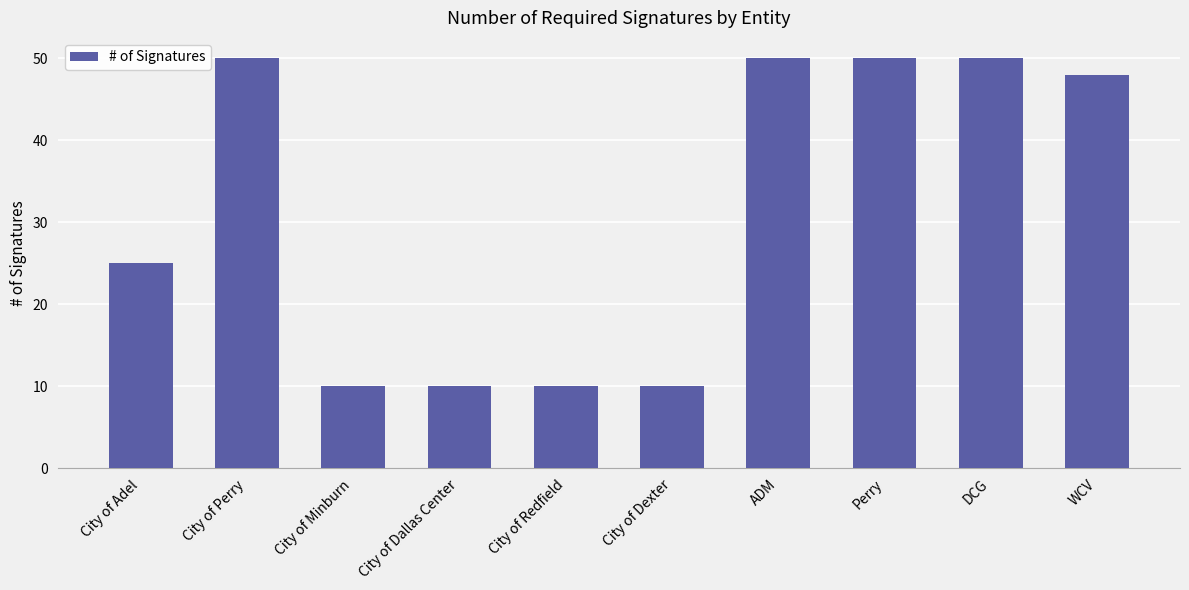

Reading left to right, transcribe all the data shown in this chart.

City of Adel=25	City of Perry=50	City of Minburn=10	City of Dallas Center=10	City of Redfield=10	City of Dexter=10	ADM=50	Perry=50	DCG=50	WCV=48